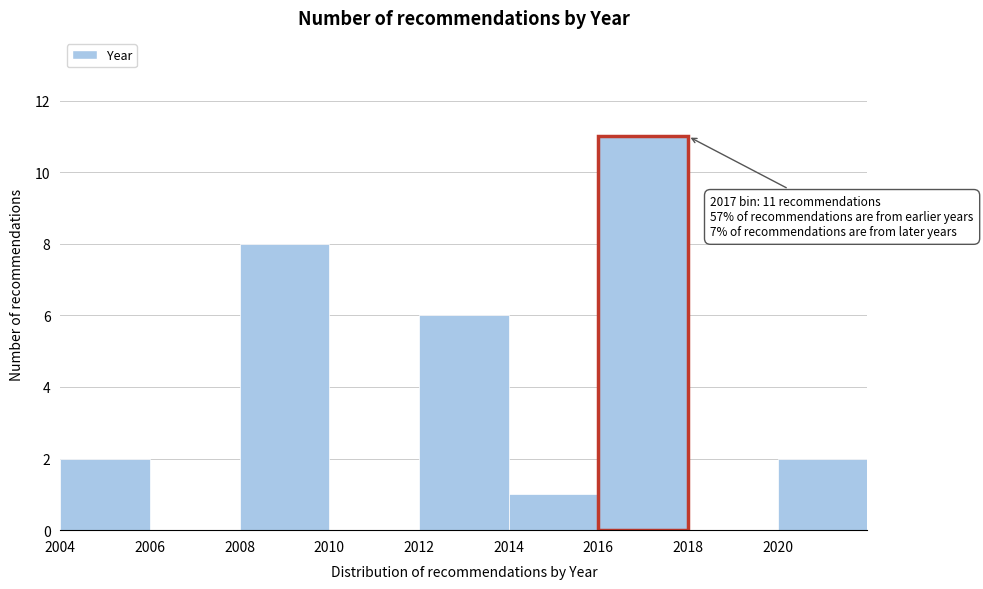

Which range on the x-axis has the tallest bar?

2016 to 2018